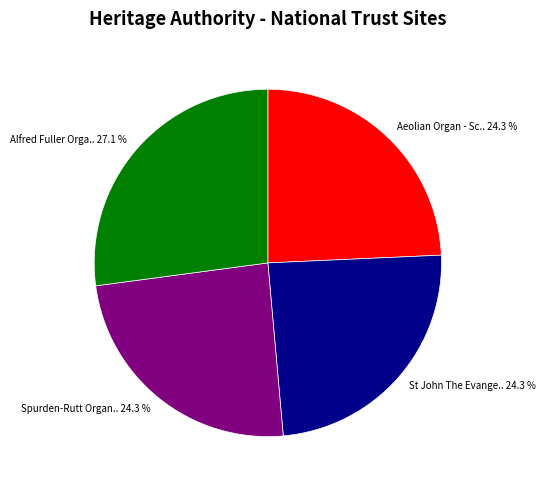

How many slices are in this pie chart?

4